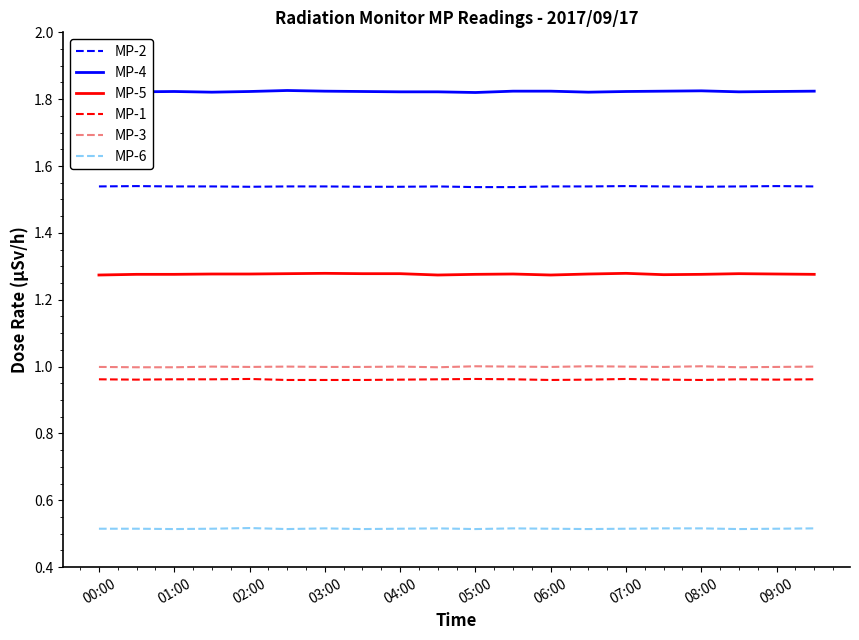

At how many categories does at least one series exceed 1?

20